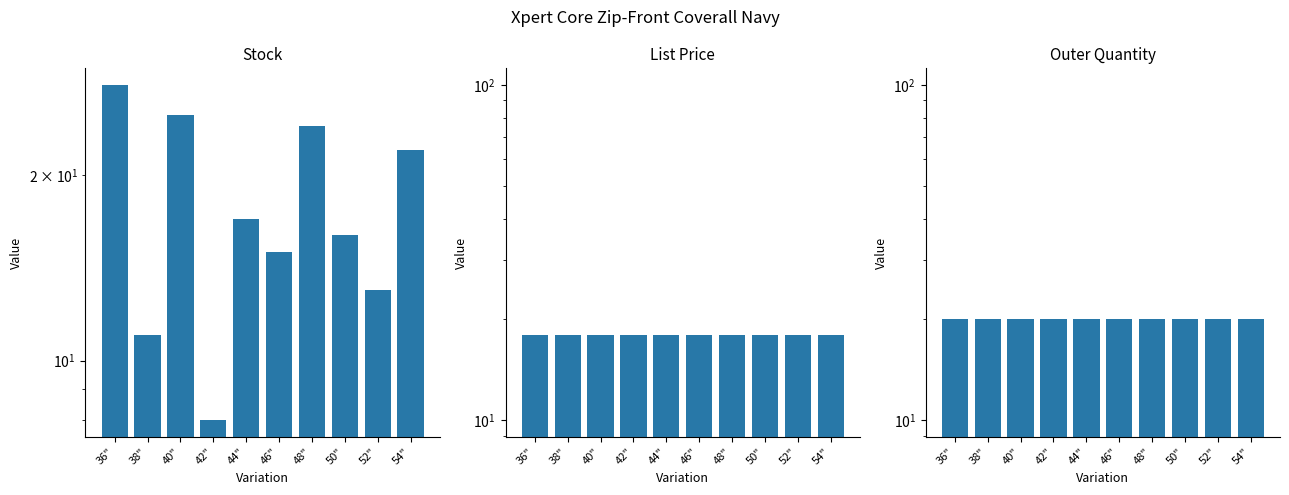

What is the sum of all Stock values?

179.0